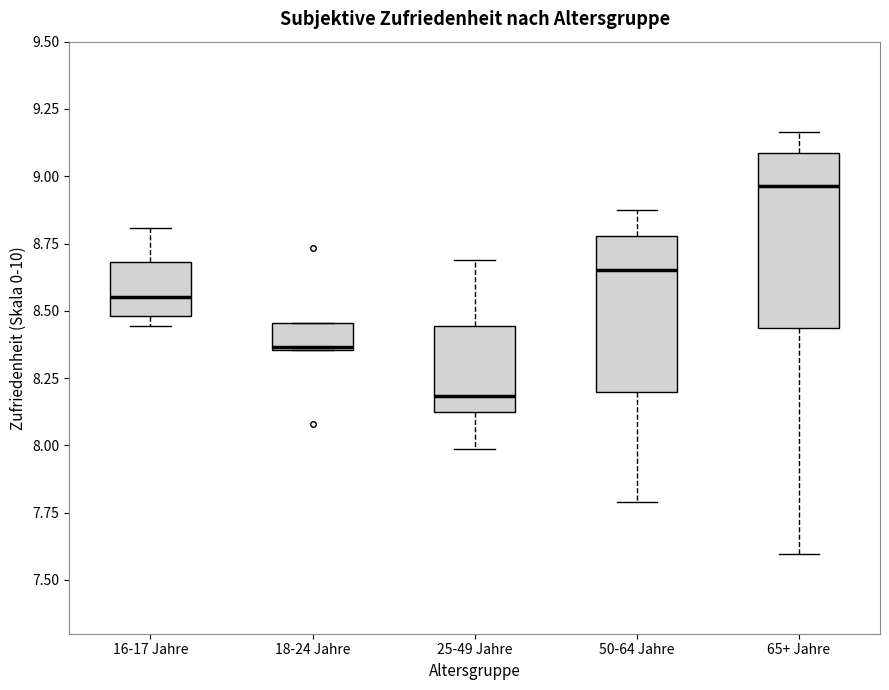

Reading left to right, read every box against the y-axis: the position of its median line, the range the box covers, and the ends of its whiskers. The values are not printed on the chart, so give them approximately, as read against the axis.

16-17 Jahre: median 8.55, box 8.50 to 8.70, whiskers 8.45 to 8.80
18-24 Jahre: median 8.35, box 8.35 to 8.45, whiskers 8.35 to 8.45
25-49 Jahre: median 8.20, box 8.10 to 8.45, whiskers 8.00 to 8.70
50-64 Jahre: median 8.65, box 8.20 to 8.80, whiskers 7.80 to 8.85
65+ Jahre: median 8.95, box 8.45 to 9.10, whiskers 7.60 to 9.15